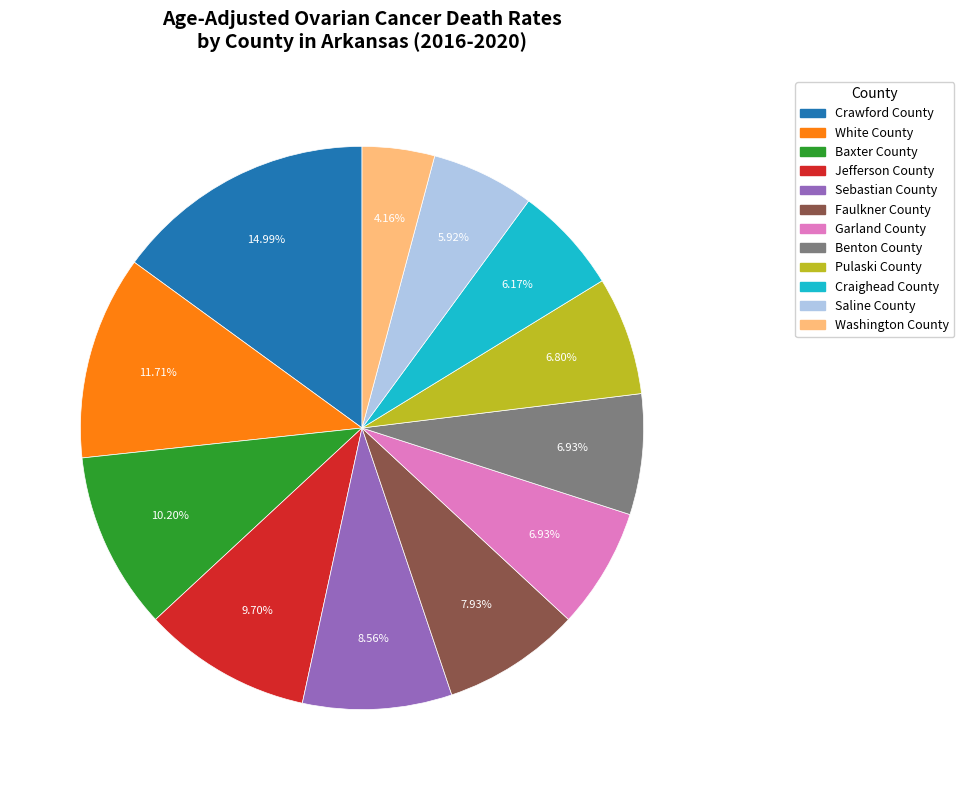

Which has a higher value, Saline County or Faulkner County?

Faulkner County